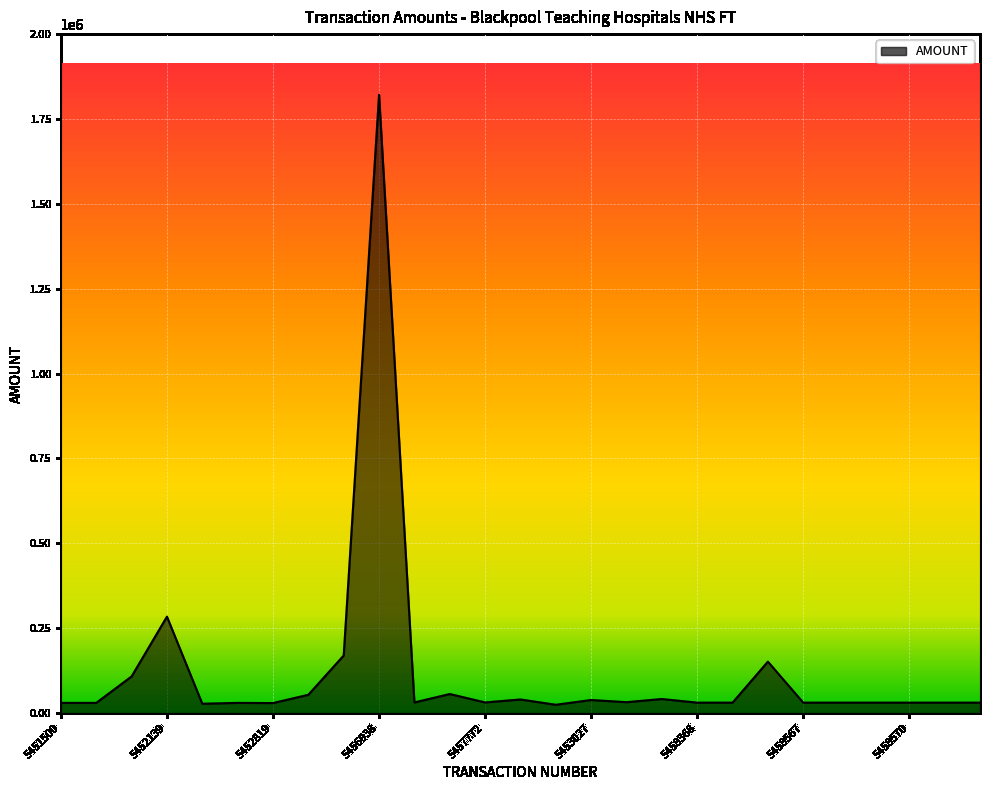

What is the greatest value displayed?

1821110.0